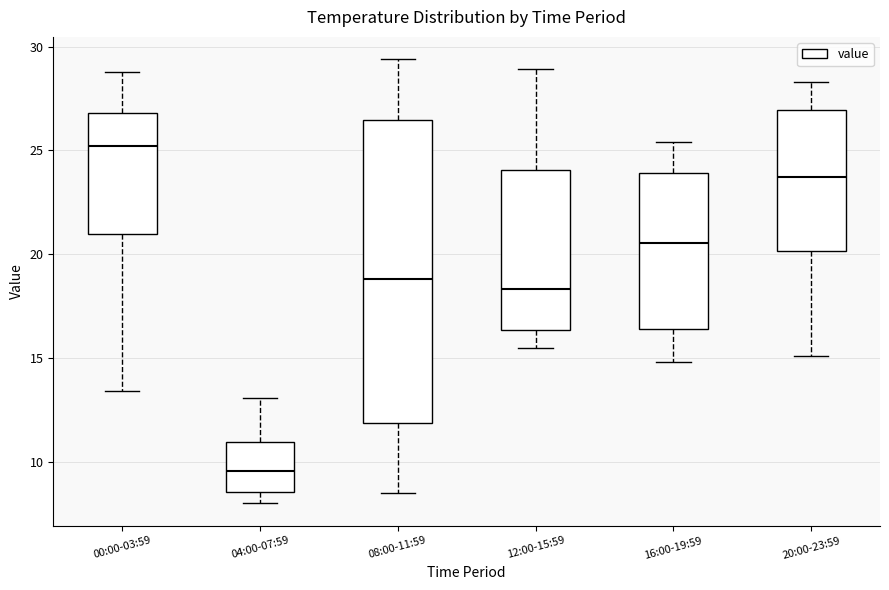

Which box is the tallest, from its lower edge to its upper edge?

08:00-11:59